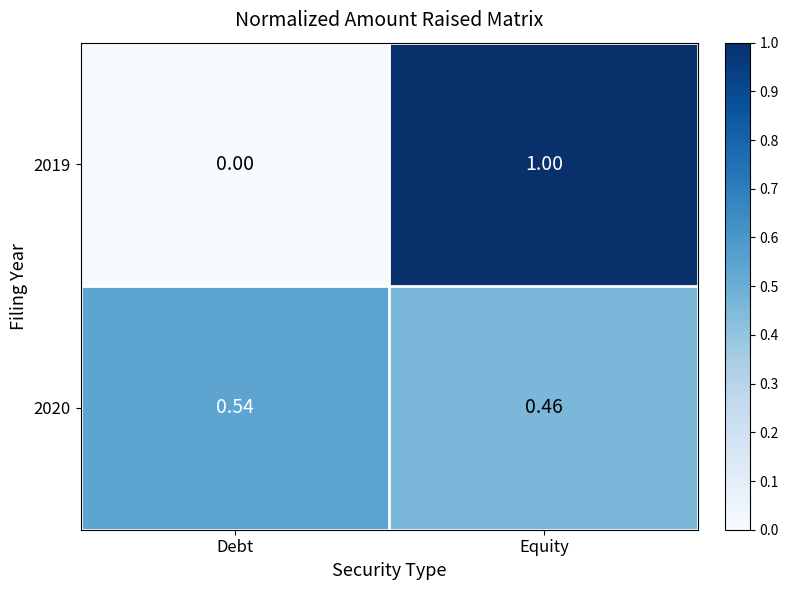

At which category does the chart reach its minimum across all series?

Debt